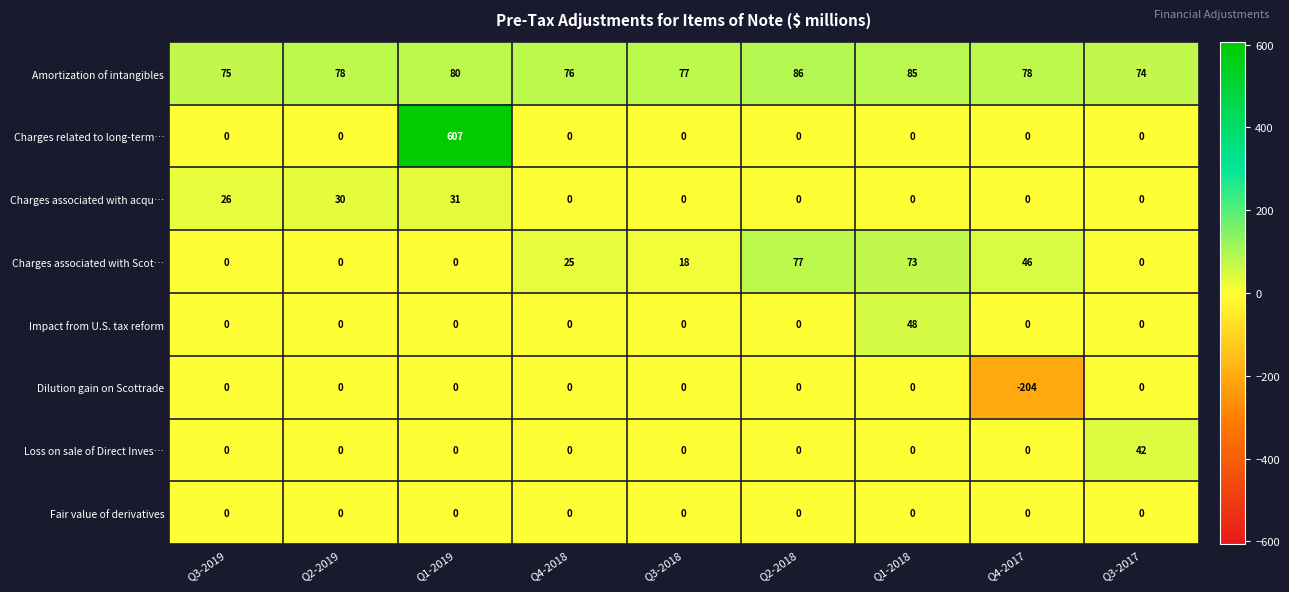

What is the difference between the highest and lowest values at Q4-2018?

76